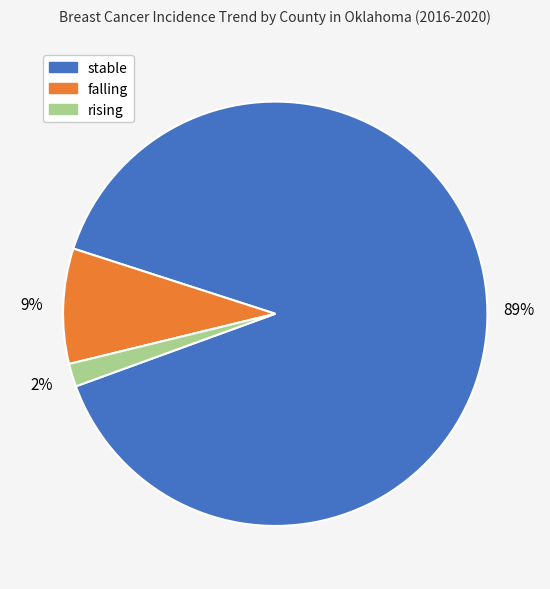

Between falling and stable, which is larger?

stable